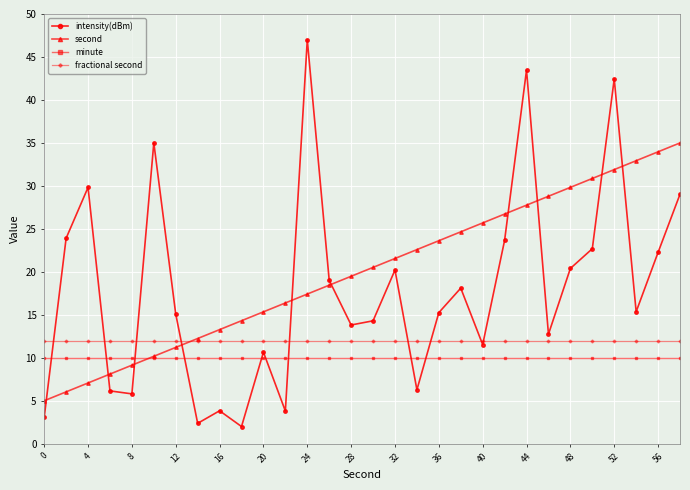

What are all the series names shown in the legend?

intensity(dBm), second, minute, fractional second